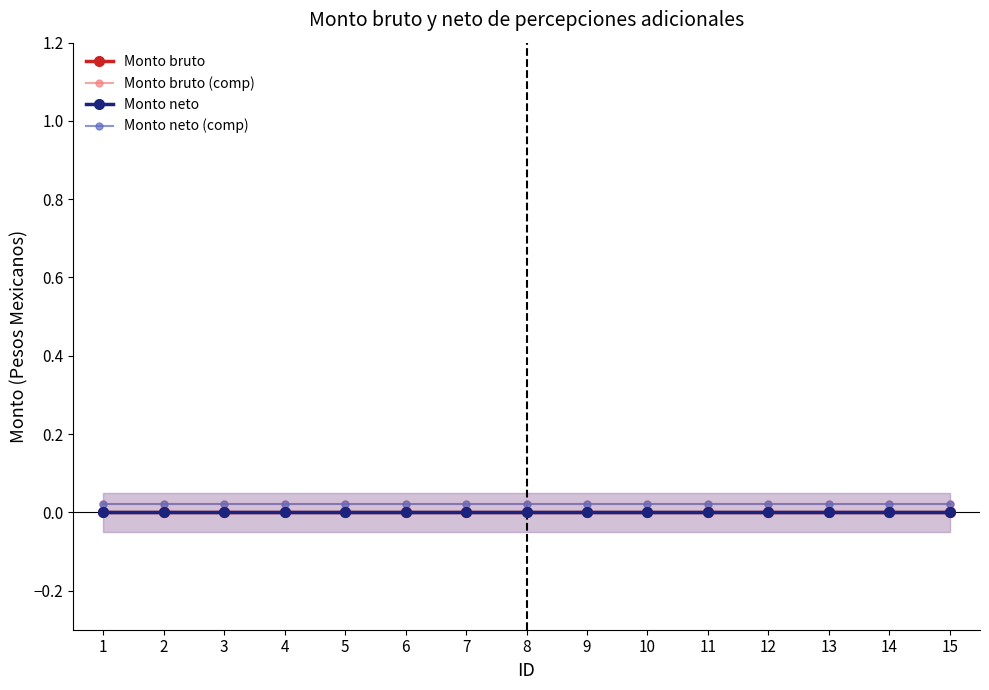

At how many categories does at least one series exceed 0?

15